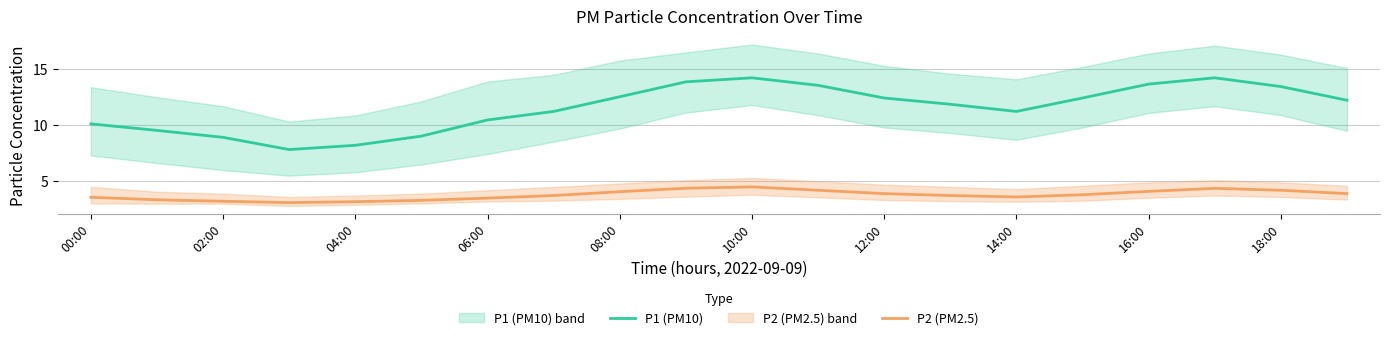

What is the value of the P2 (PM2.5) point at the 12th from the left?

4.2